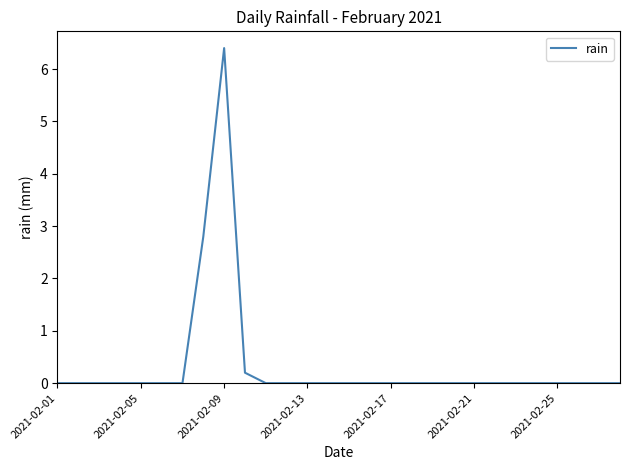

What is the difference between the maximum and minimum values?

6.4